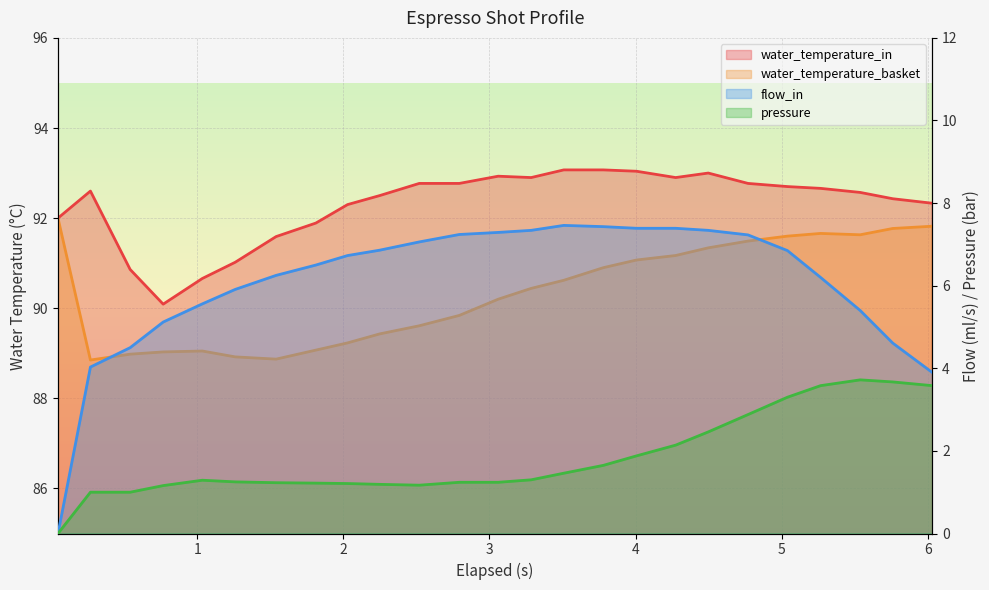

How many values in the water_temperature_in series are below 92?

6